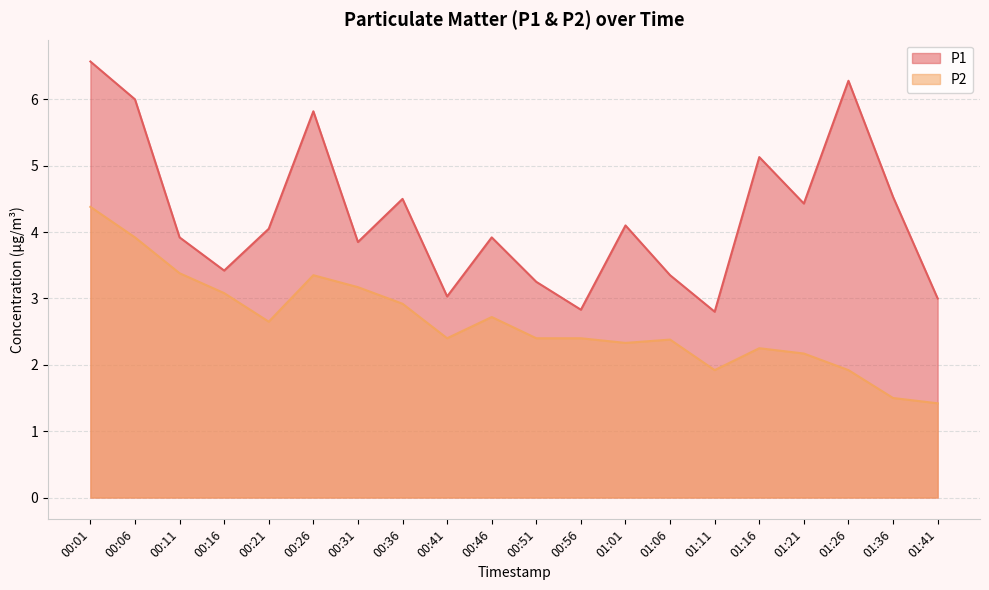

What is the spread (max minus min) of values at 01:16?

2.9